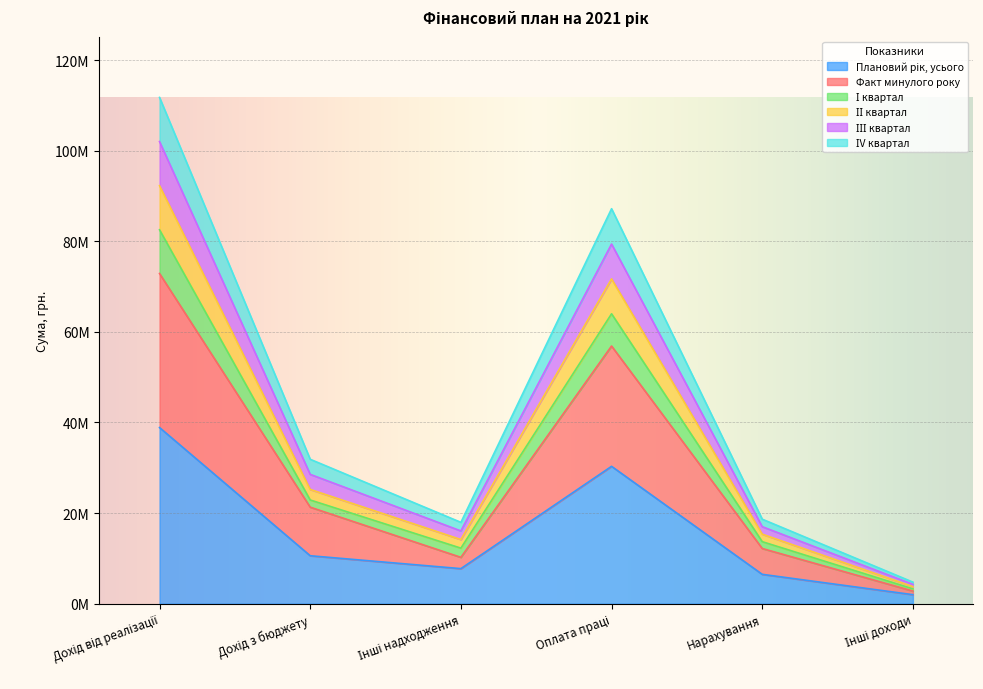

True or false: ІV квартал and ІІ квартал cross at least once.

False